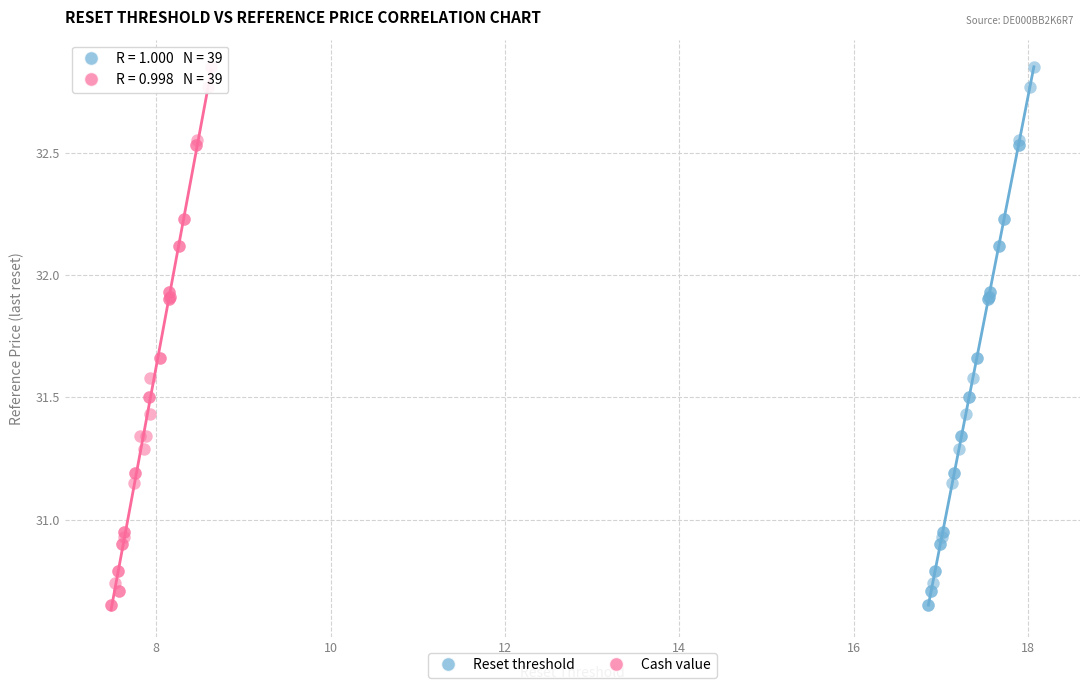

What are all the series names shown in the legend?

Reset threshold, Cash value